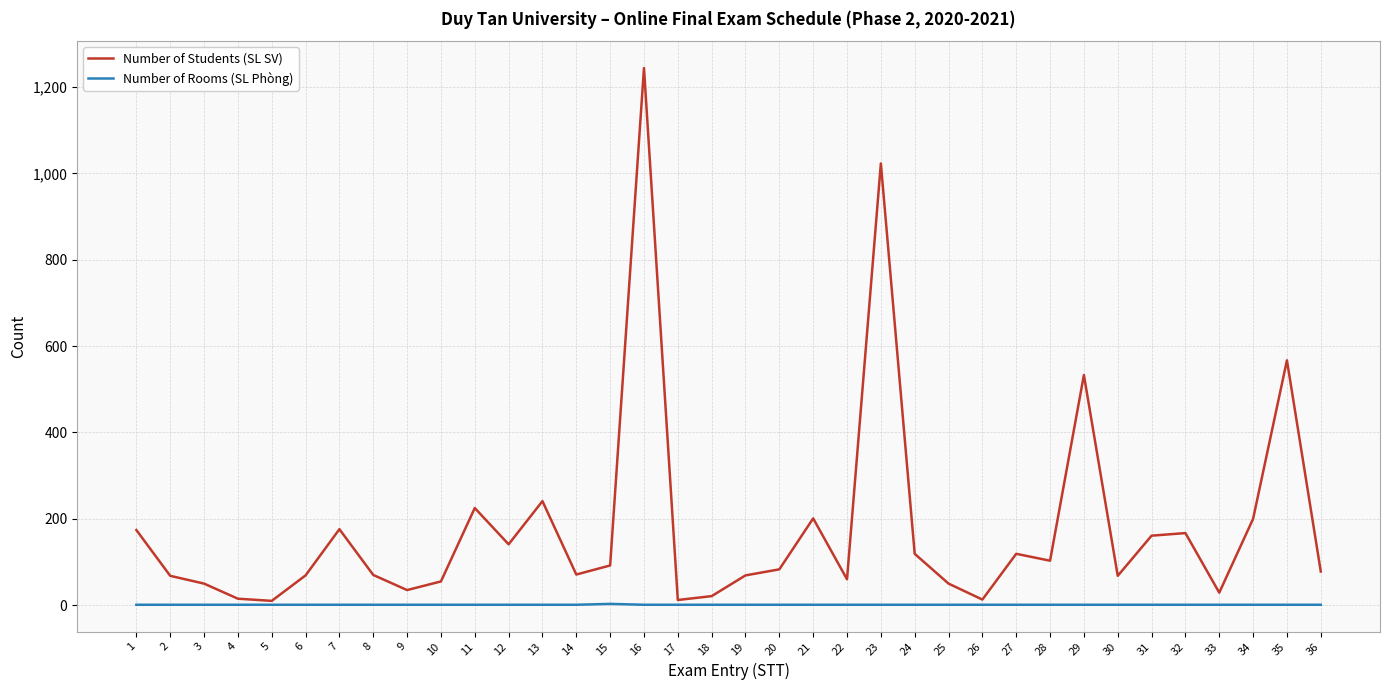

List the series in order of their peak value, highest first.

Number of Students (SL SV), Number of Rooms (SL Phòng)